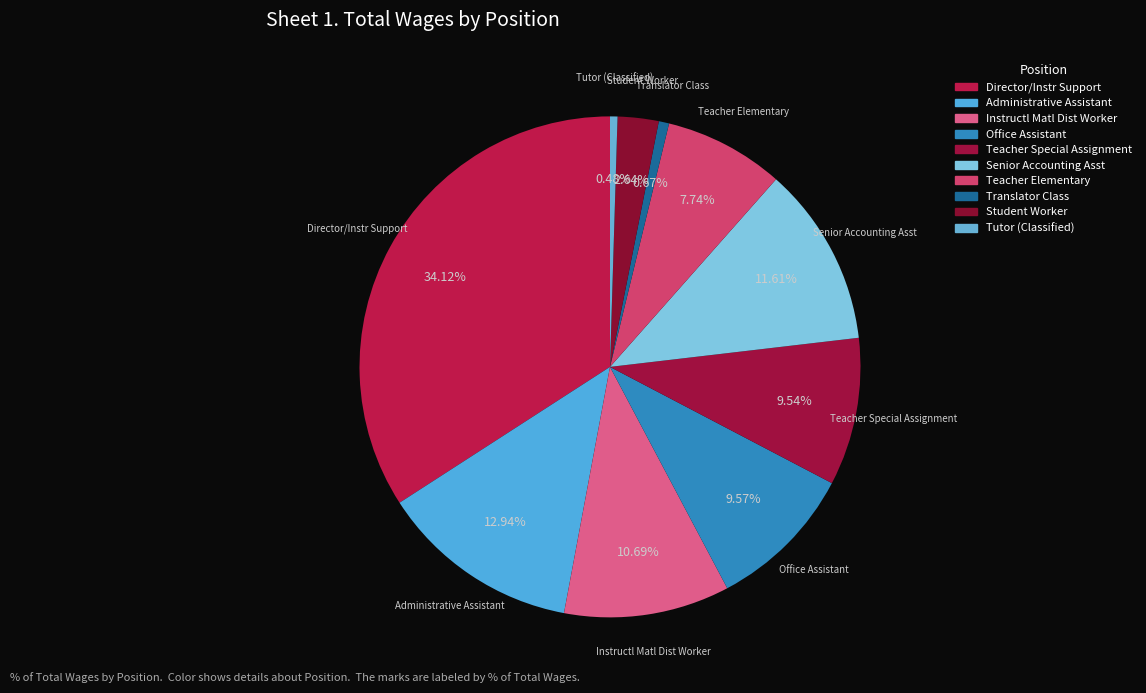

What is the ratio of the value at Office Assistant to the value at Senior Accounting Asst?

0.8